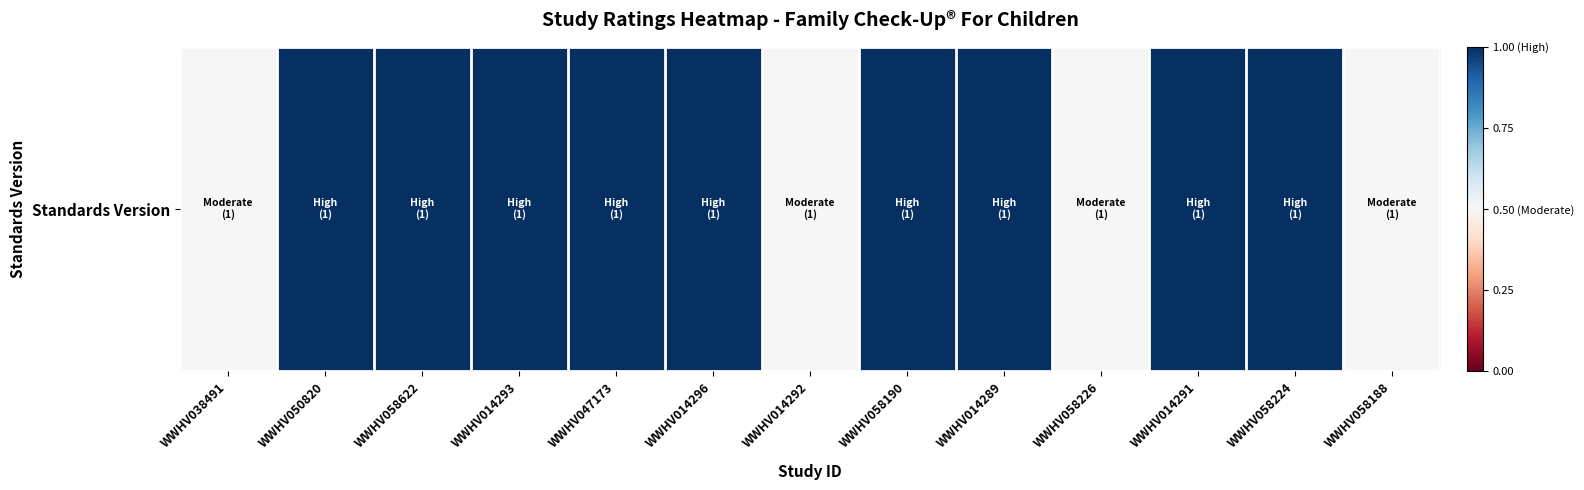

Rank the categories by value from highest to lowest.

WWHV050820, WWHV058622, WWHV014293, WWHV047173, WWHV014296, WWHV058190, WWHV014289, WWHV014291, WWHV058224, WWHV038491, WWHV014292, WWHV058226, WWHV058188